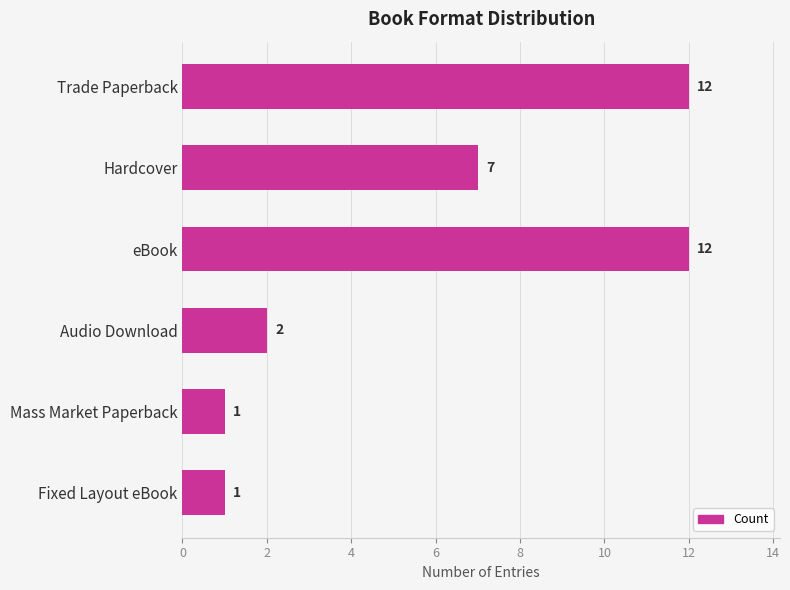

The chart shows a value of 3 at eBook. True or false?

False